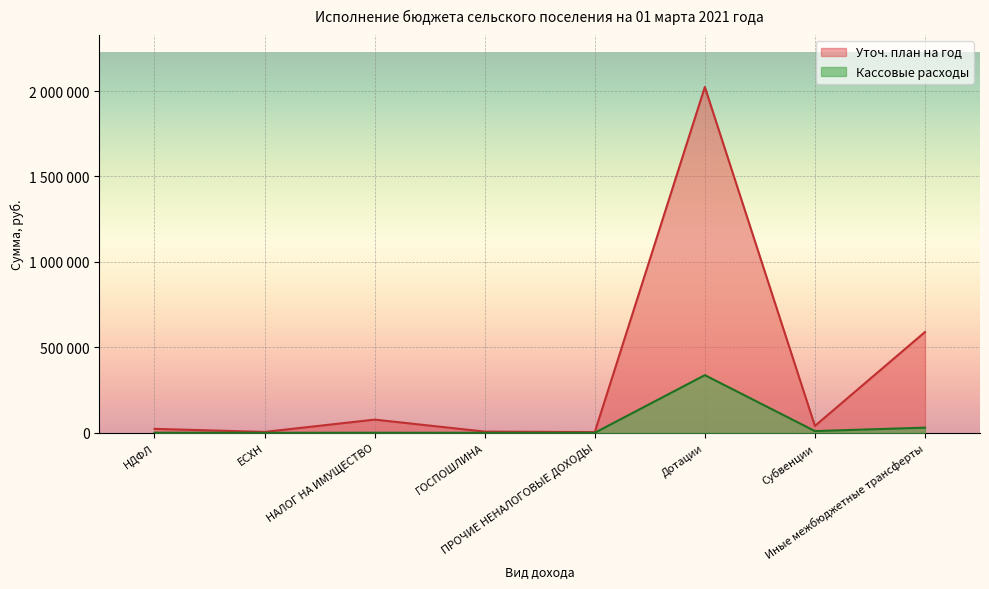

True or false: Уточ. план на год and Кассовые расходы intersect in this chart.

False